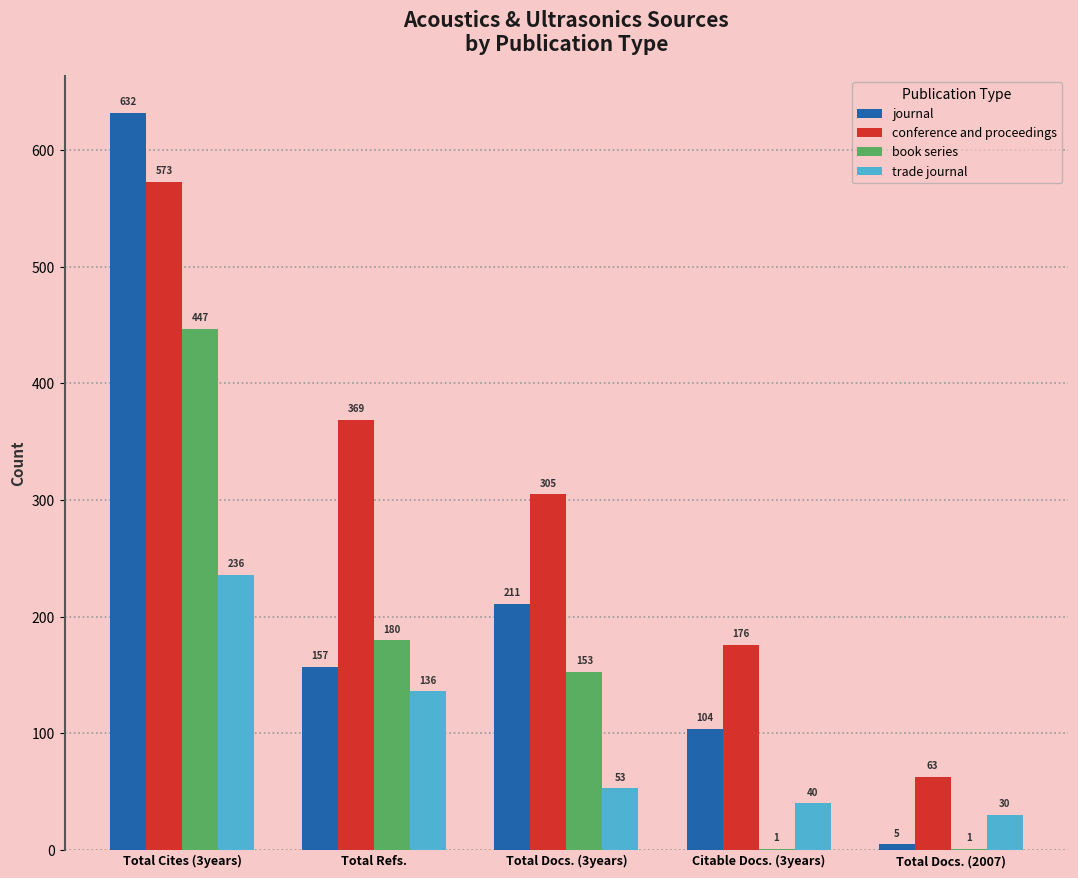

What are all the series names shown in the legend?

journal, conference and proceedings, book series, trade journal